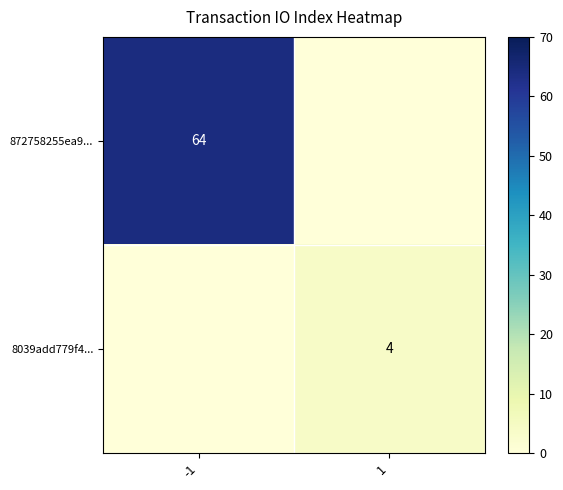

What is the total value across all series at 1?

4